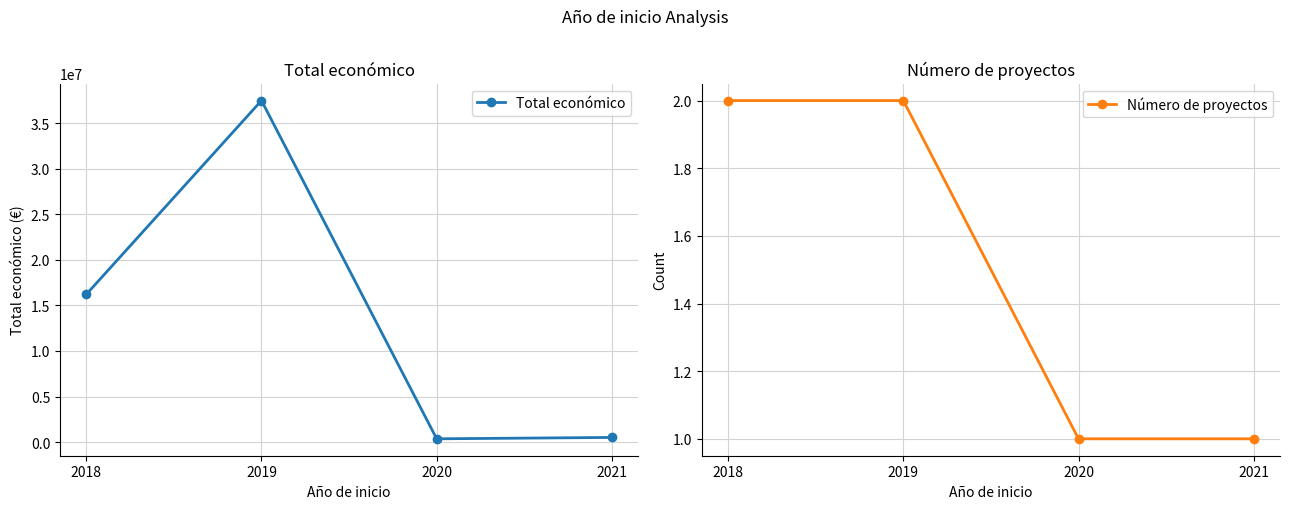

Is the value of Número de proyectos at 2021 greater than the value of Total económico at 2020?

No